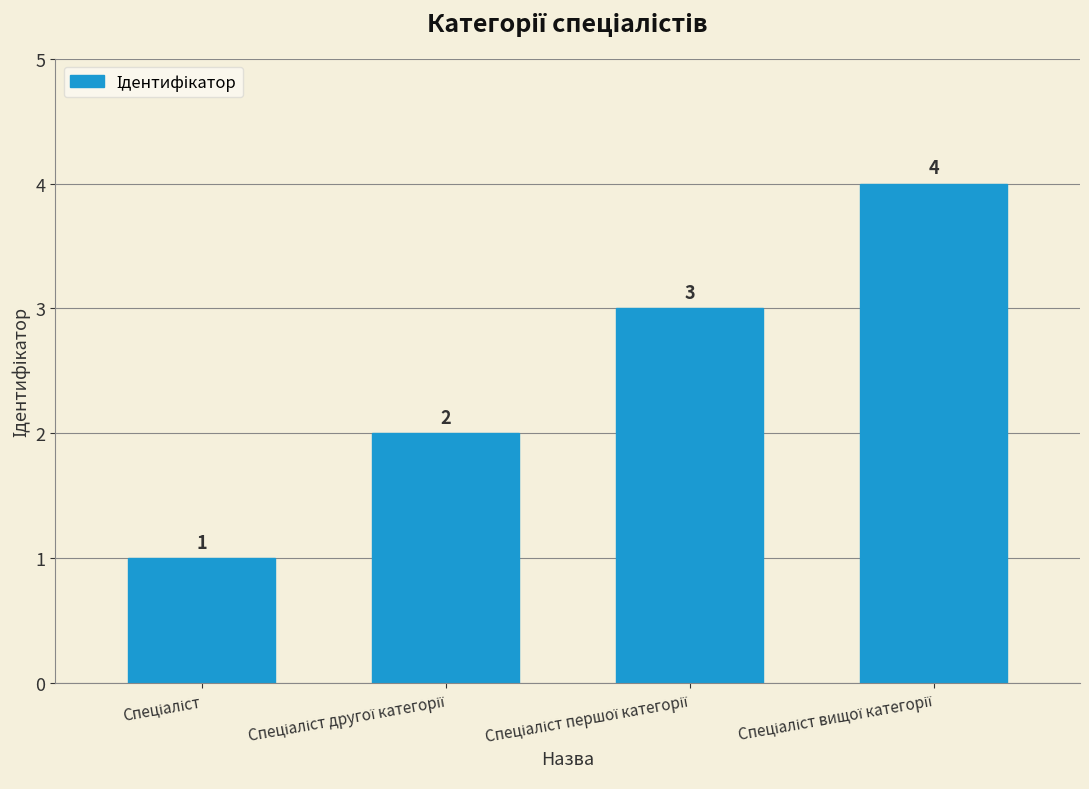

What is the sum of all values?

10